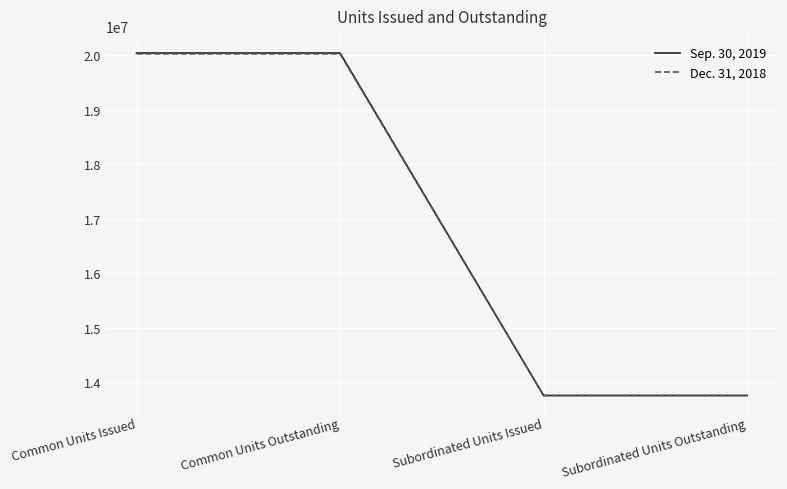

Rank the series by their maximum value, from highest to lowest.

Sep. 30, 2019, Dec. 31, 2018